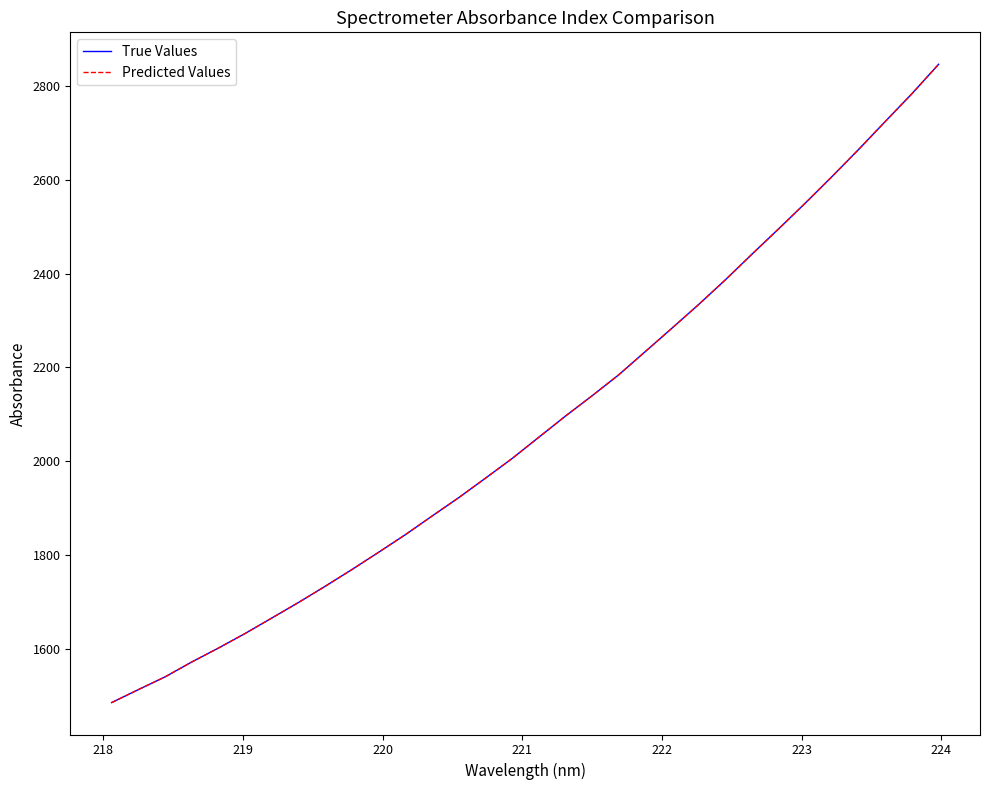

What is the lowest value of the Predicted Values series?

1485.5